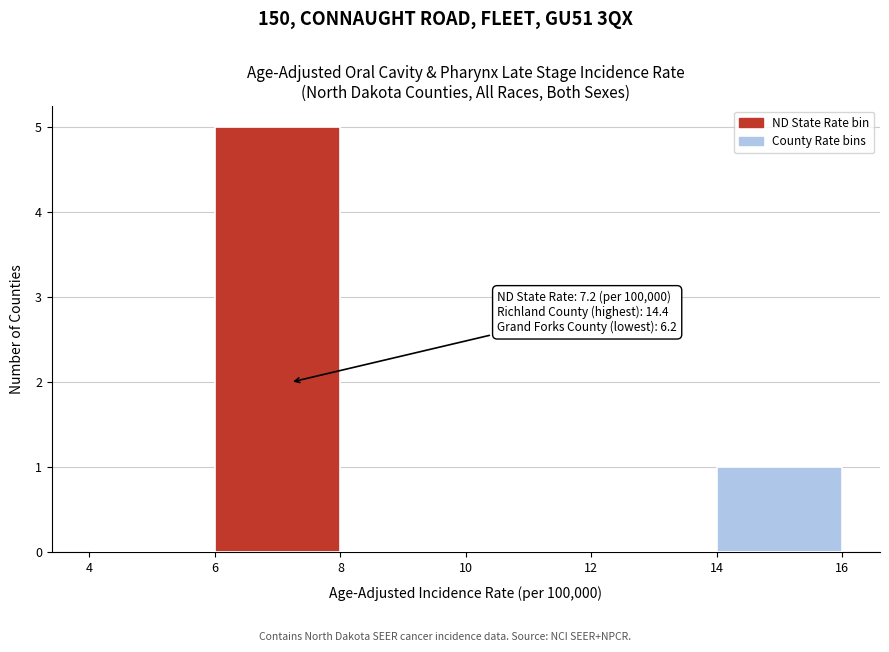

Which range on the x-axis has the tallest bar?

6 to 8